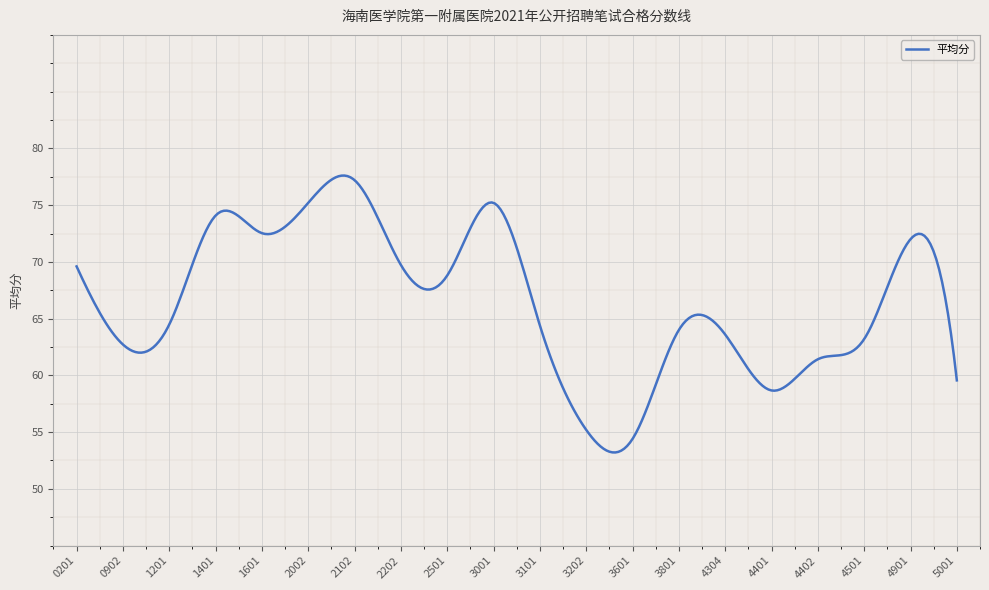

What is the minimum value shown in the chart?

53.2